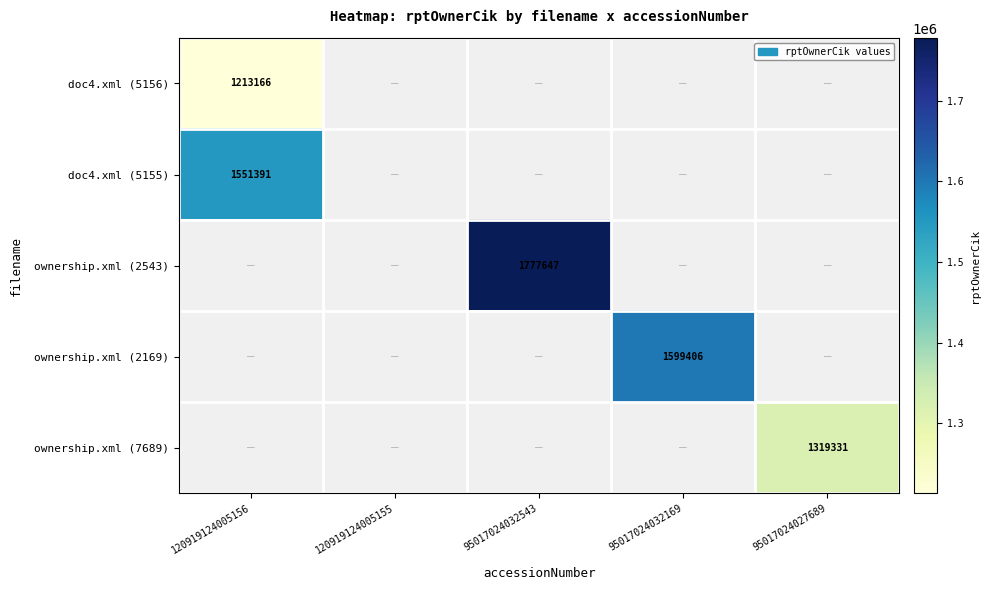

The ownership.xml (7689) series shows 2159720 at 95017024027689. True or false?

False